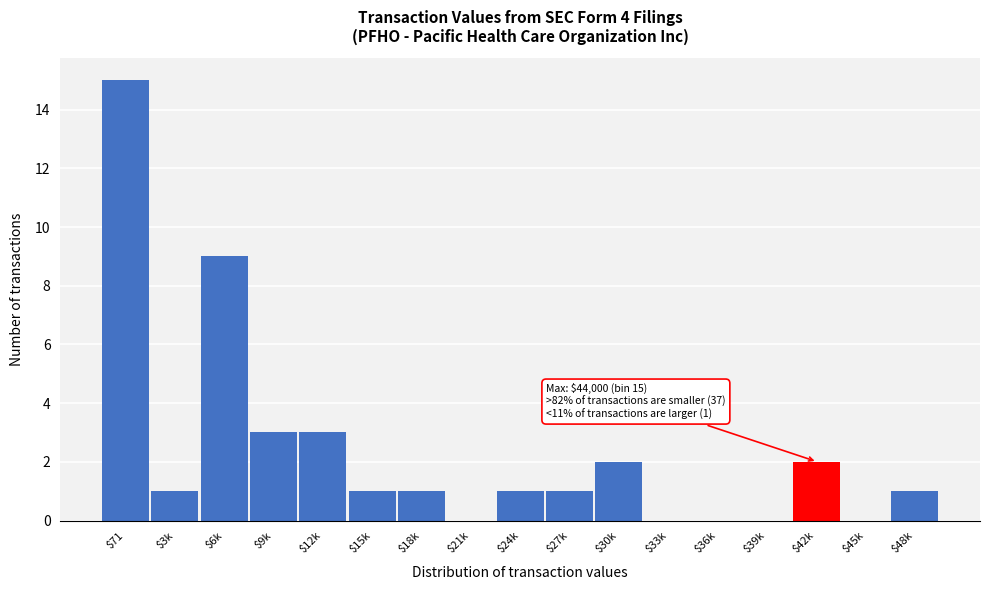

The value at $21k is 6. True or false?

False